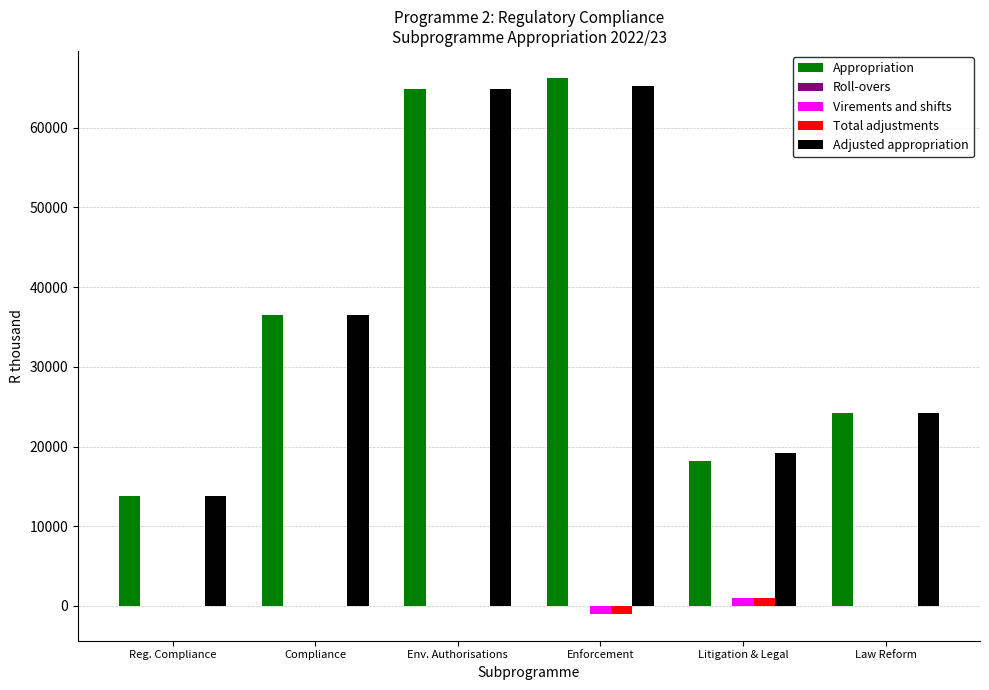

Between Compliance and Litigation & Legal, which series saw the biggest shift?

Appropriation